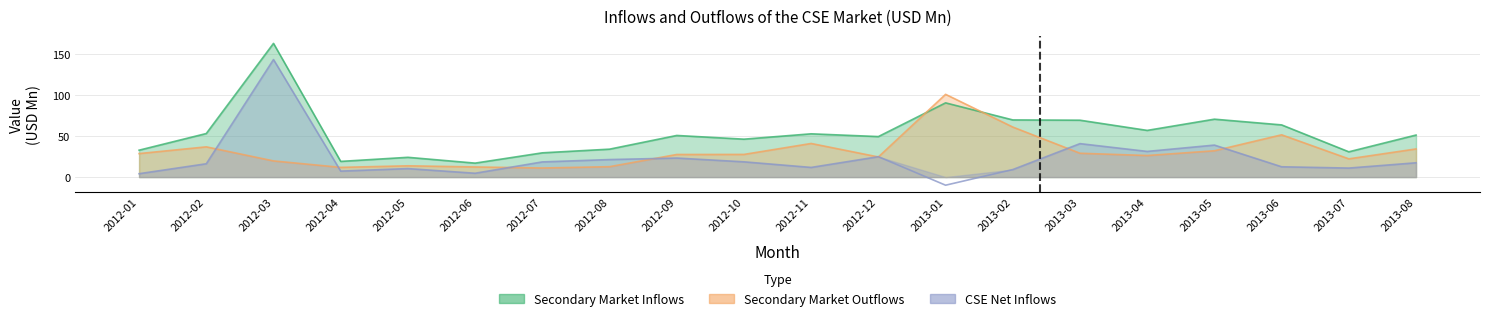

What is the difference between the maximum and second lowest values in the CSE Net Inflows series?

139.6